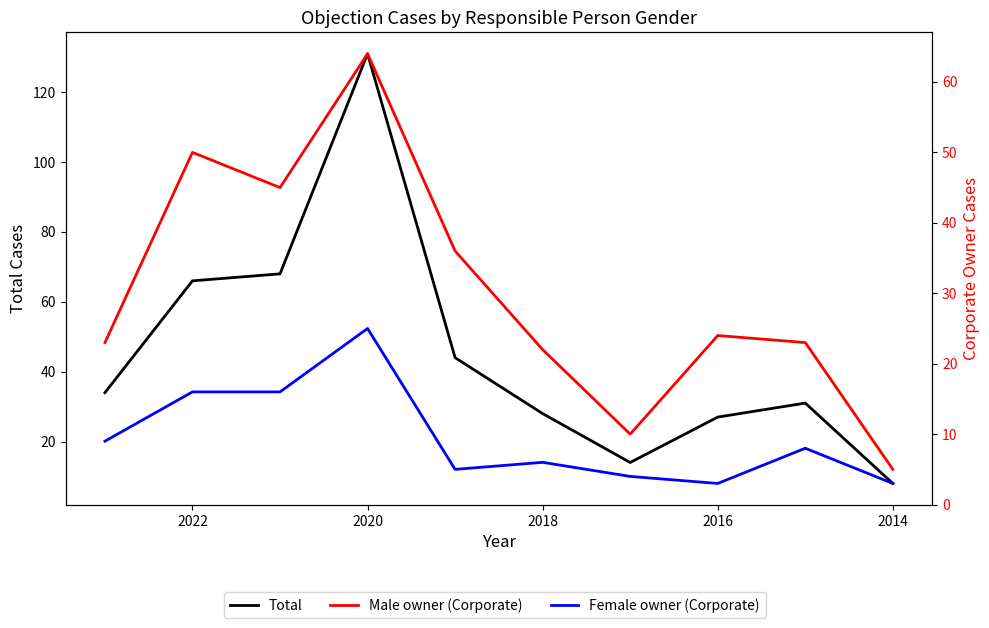

Reading left to right, transcribe all the data shown in this chart.

Total: 34	66	68	131	44	28	14	27	31	8
Male owner (Corporate): 23	50	45	64	36	22	10	24	23	5
Female owner (Corporate): 9	16	16	25	5	6	4	3	8	3